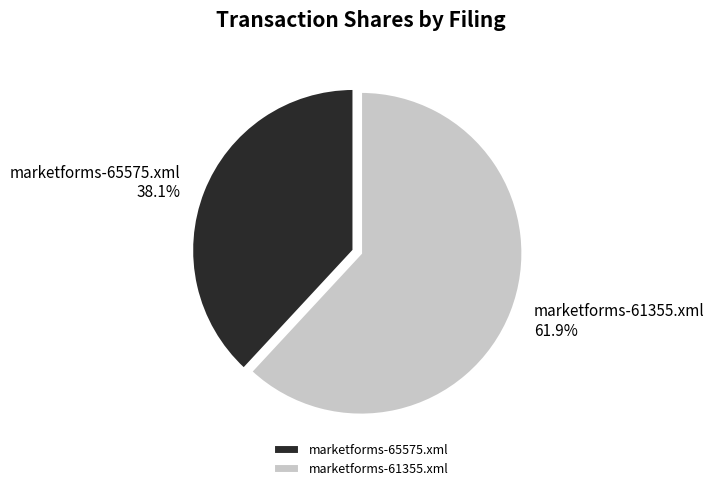

To the nearest percent, what portion does marketforms-65575.xml represent?

38%